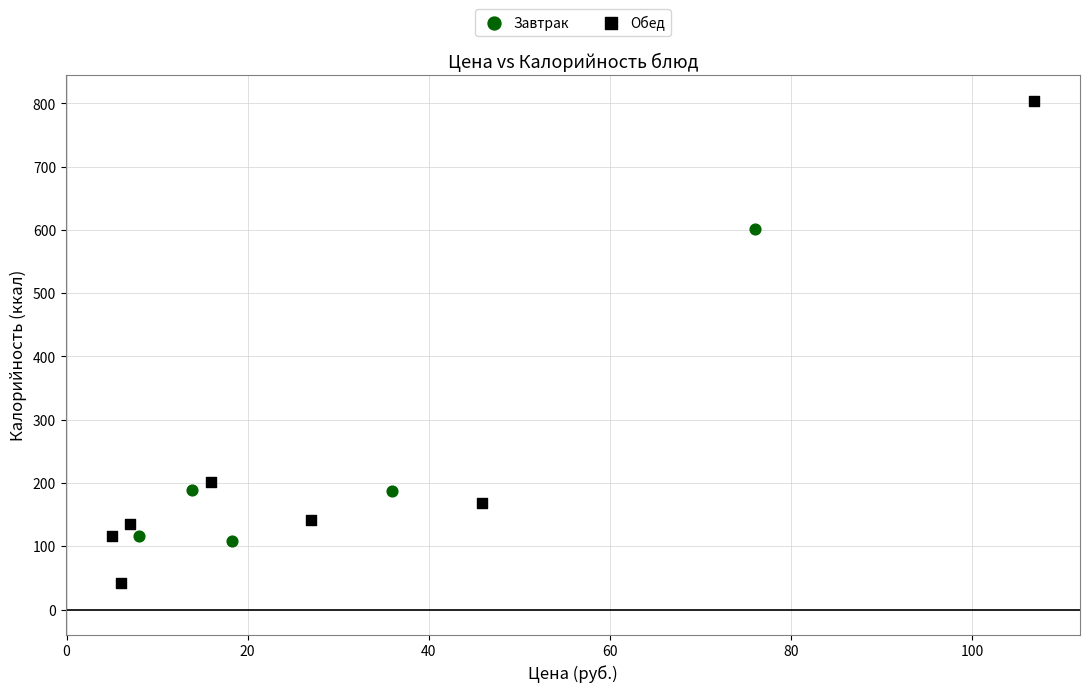

Which series reaches the maximum Y coordinate?

Обед